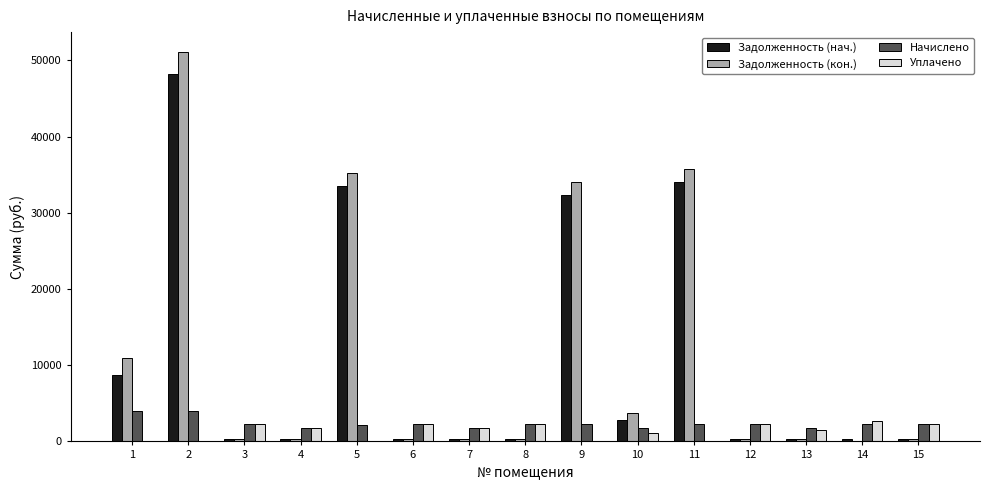

What is the sum of all Задолженность (нач.) values?

162732.4